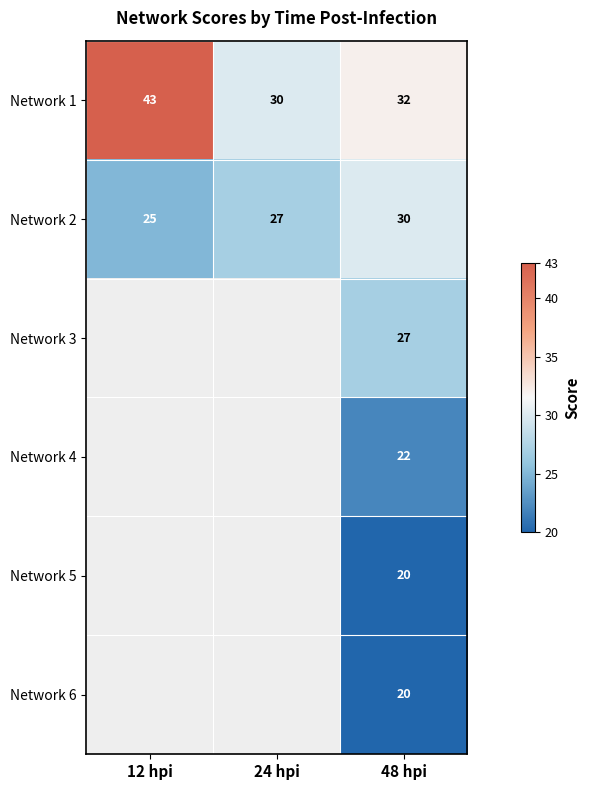

Between 24 hpi and 12 hpi, which is larger?

12 hpi